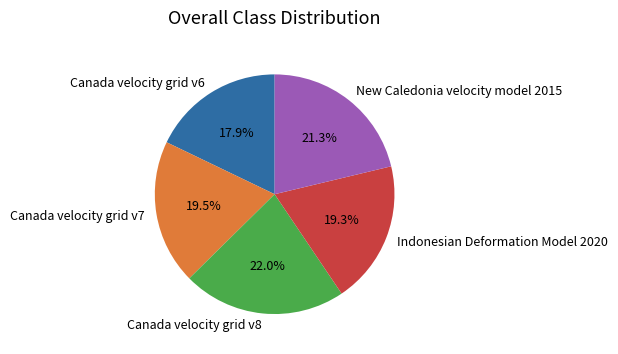

To the nearest percent, what is the average slice percentage?

20%